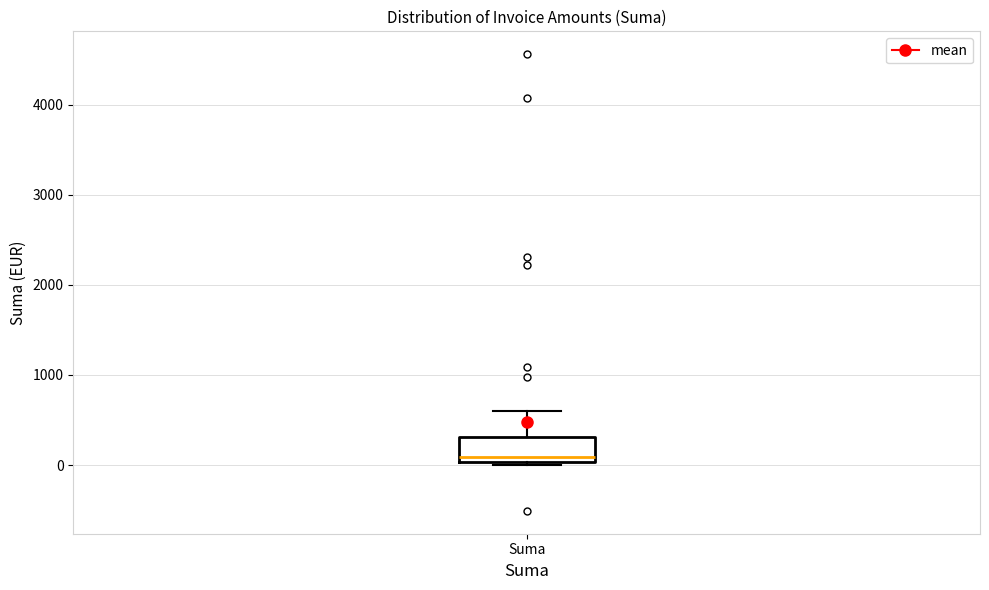

Transcribe this box plot: give where the median line is, the range the box spans, and where the two whiskers end, as read against the y-axis. The values are not printed on the chart, so give them approximately, as read against the axis.

median 100, box 0 to 300, whiskers 0 (just below the box's lower edge) to 600